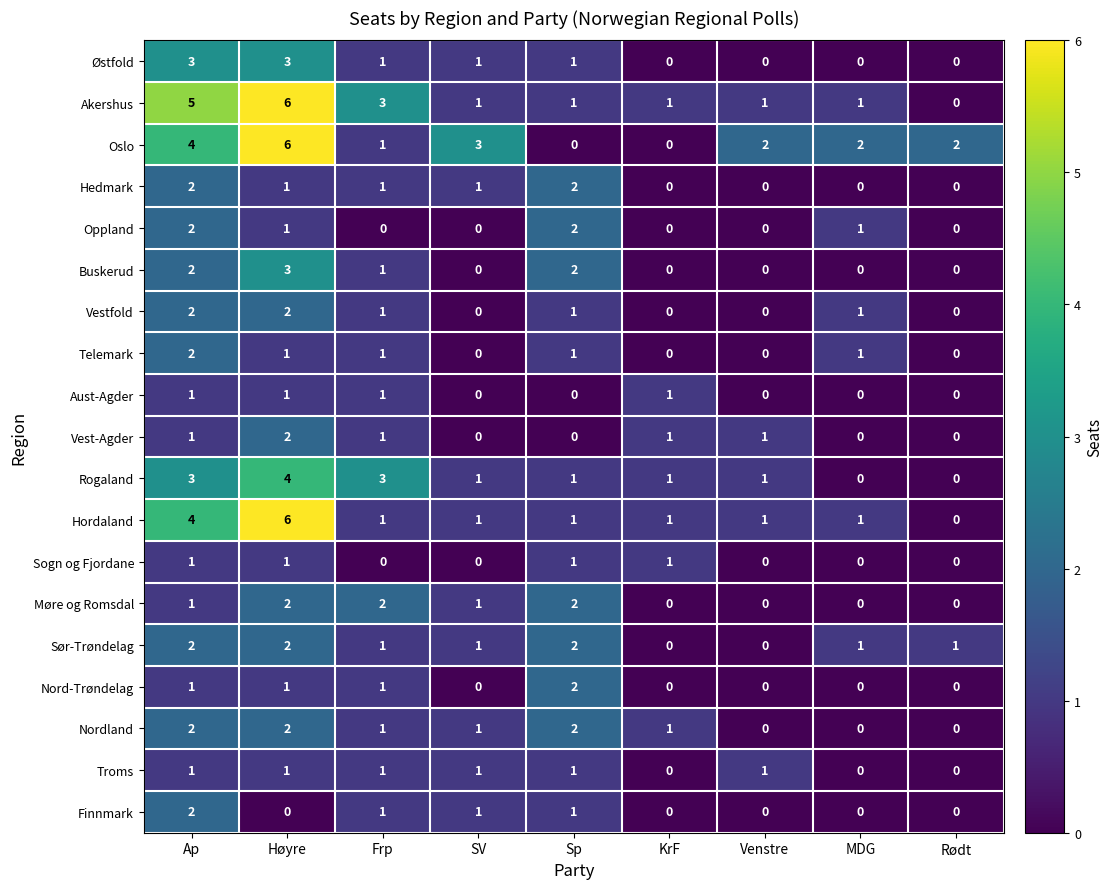

Which series changed the most between KrF and Venstre?

Oslo